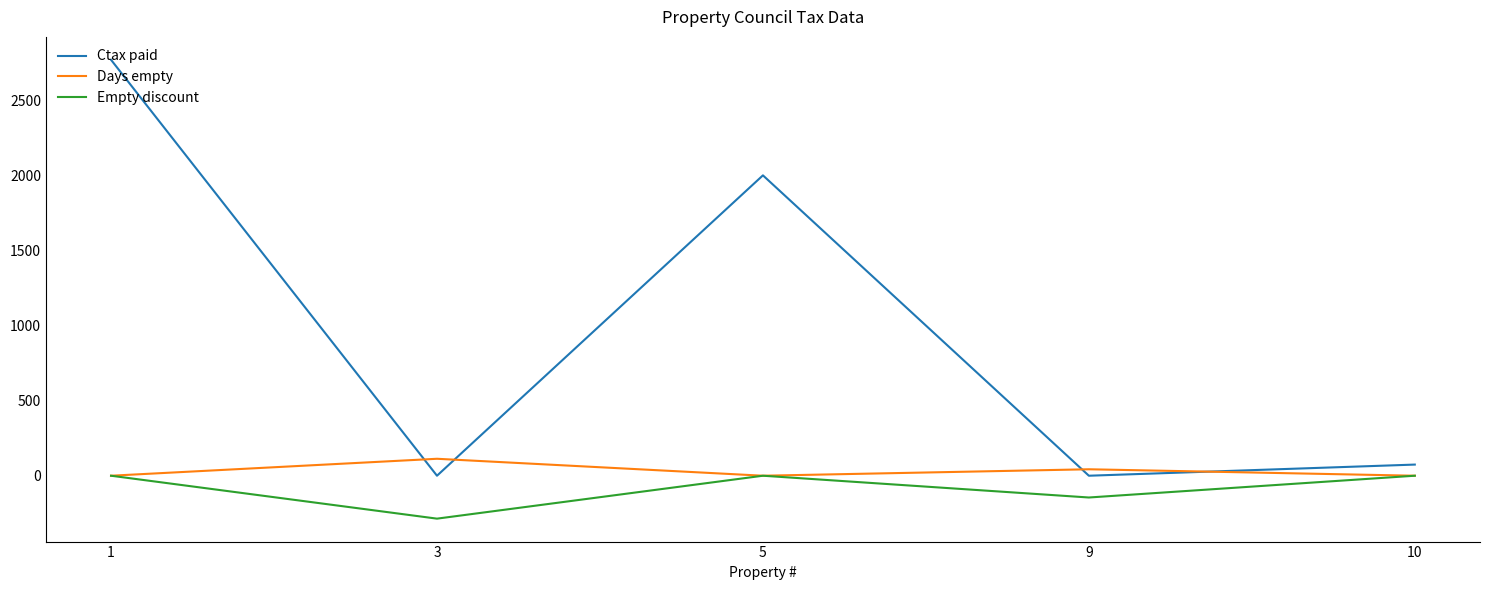

Where is the first local maximum for Days empty?

3